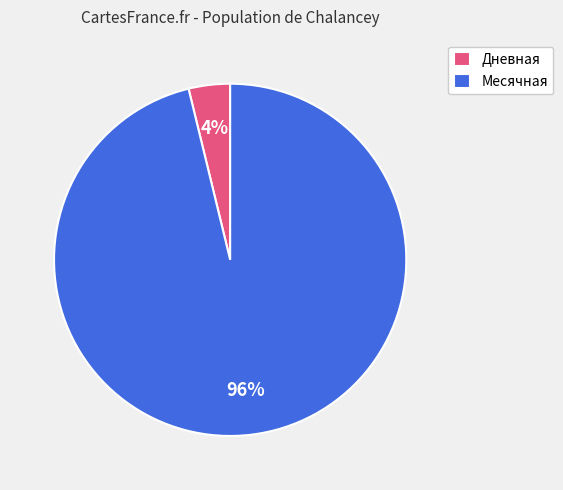

The Месячная slice represents 96% of the pie. True or false?

True